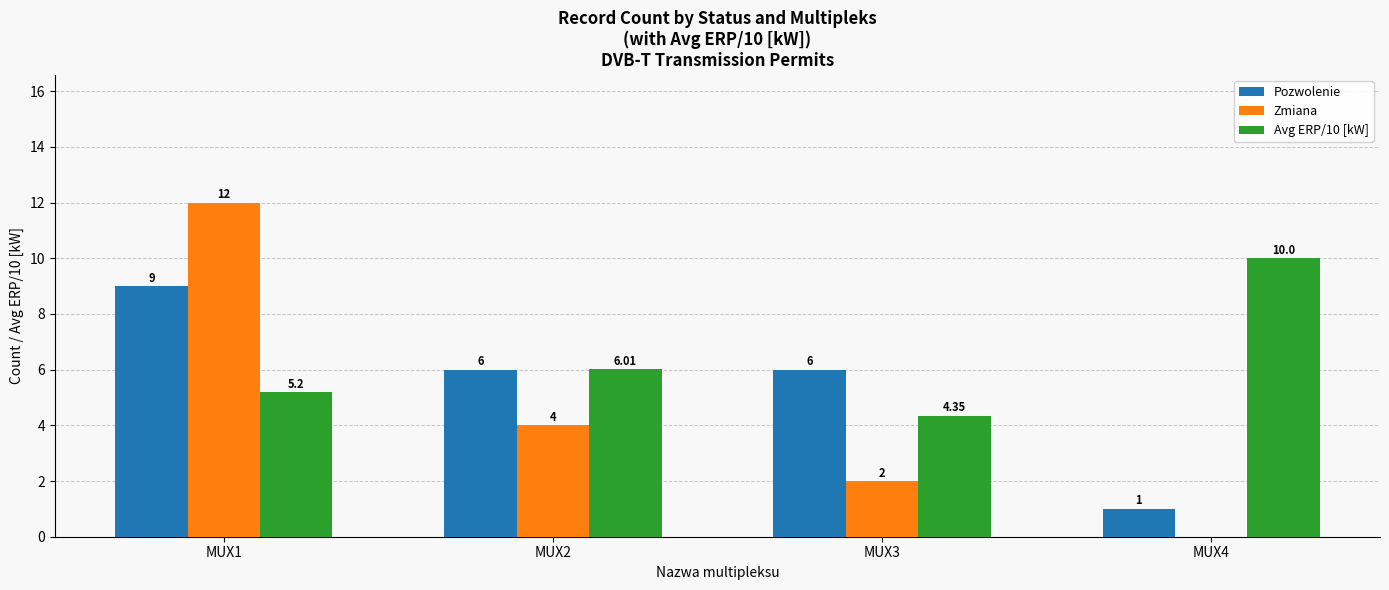

What is the sum of all Zmiana values?

18.0